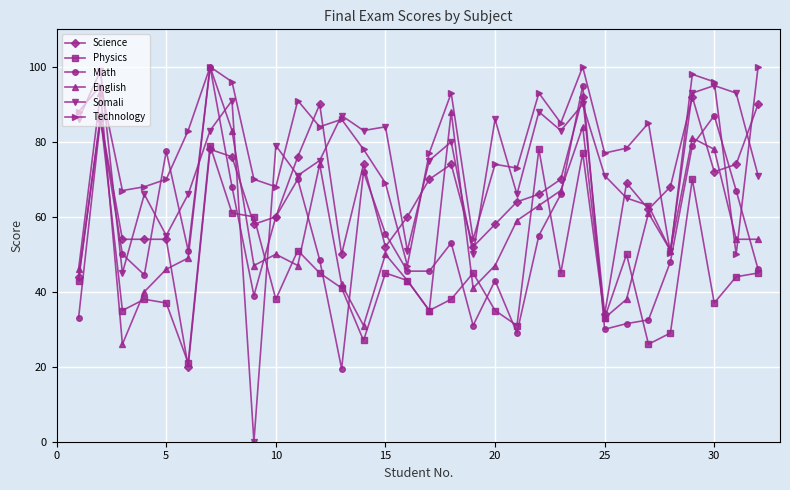

What is the average value of the Somali series?

73.2